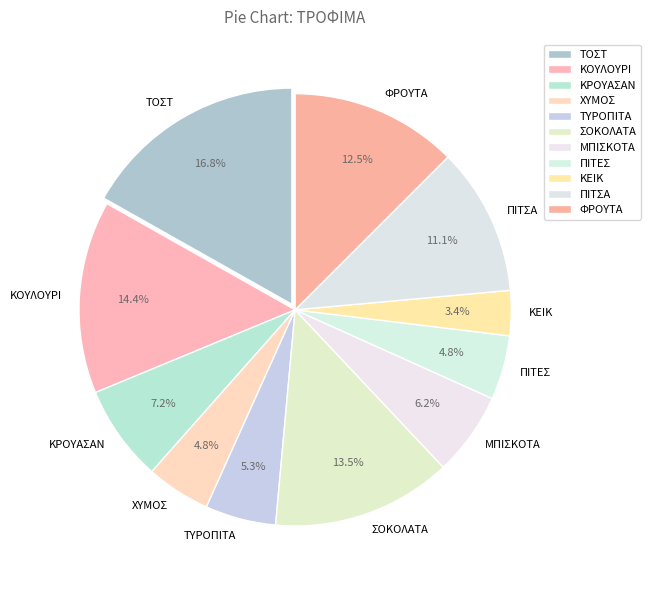

Which slice is the smallest?

ΚΕΙΚ